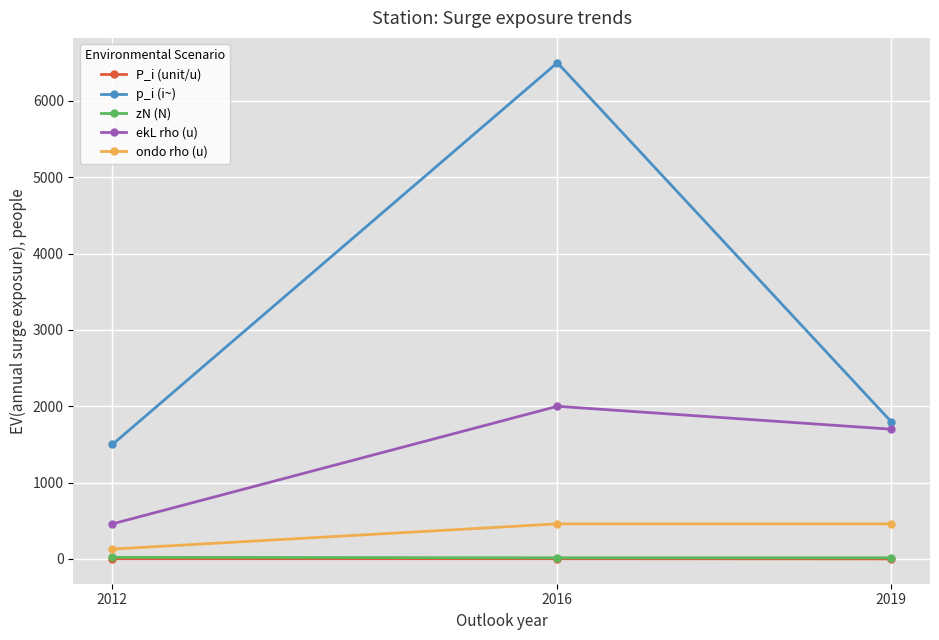

What is the average value of the ekL rho (u) series?

1386.7